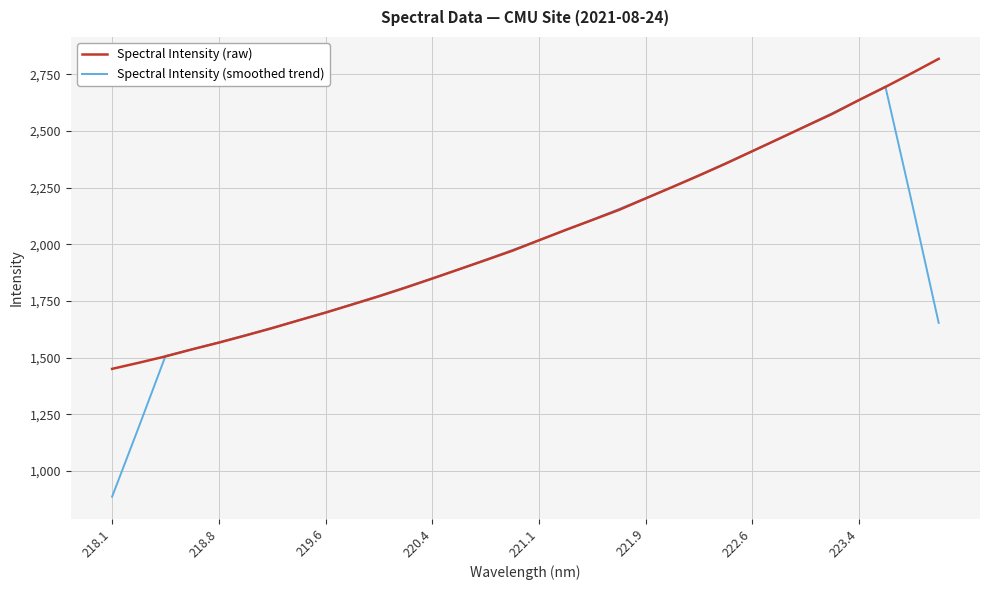

List the series in order of their peak value, highest first.

Spectral Intensity (raw), Spectral Intensity (smoothed trend)